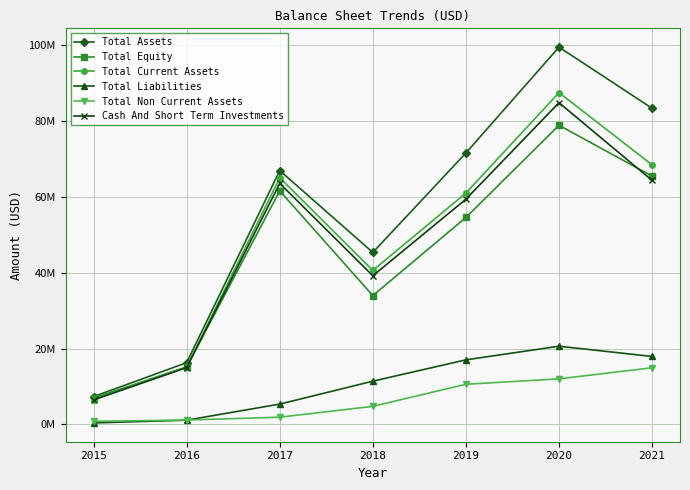

True or false: Cash And Short Term Investments and Total Non Current Assets cross at least once.

False